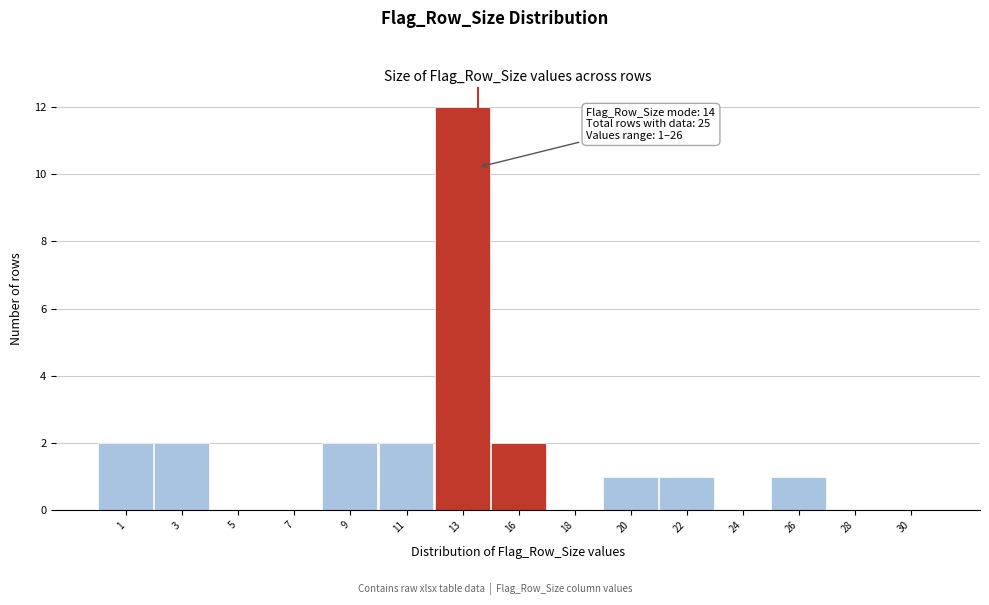

What is the change in value from 5 to 11?

+2